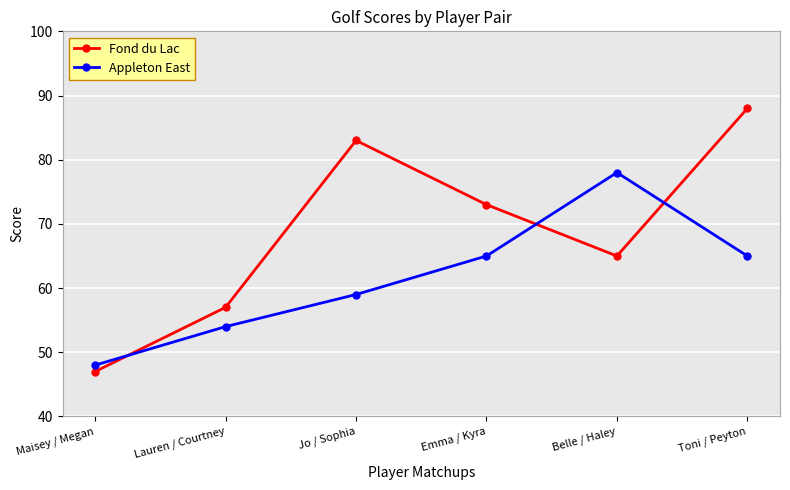

The Fond du Lac series shows 73 at Emma / Kyra. True or false?

True